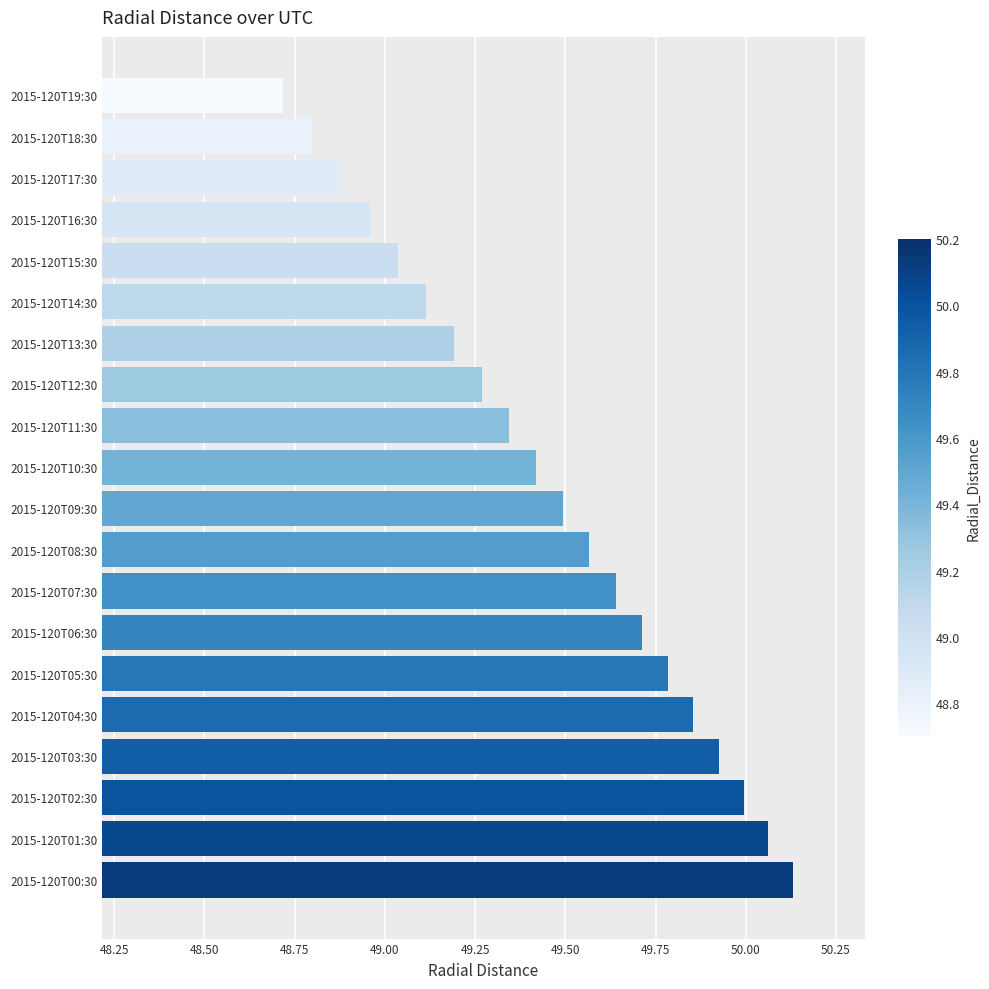

Rank the categories by value from highest to lowest.

2015-120T00:30, 2015-120T01:30, 2015-120T02:30, 2015-120T03:30, 2015-120T04:30, 2015-120T05:30, 2015-120T06:30, 2015-120T07:30, 2015-120T08:30, 2015-120T09:30, 2015-120T10:30, 2015-120T11:30, 2015-120T12:30, 2015-120T13:30, 2015-120T14:30, 2015-120T15:30, 2015-120T16:30, 2015-120T17:30, 2015-120T18:30, 2015-120T19:30